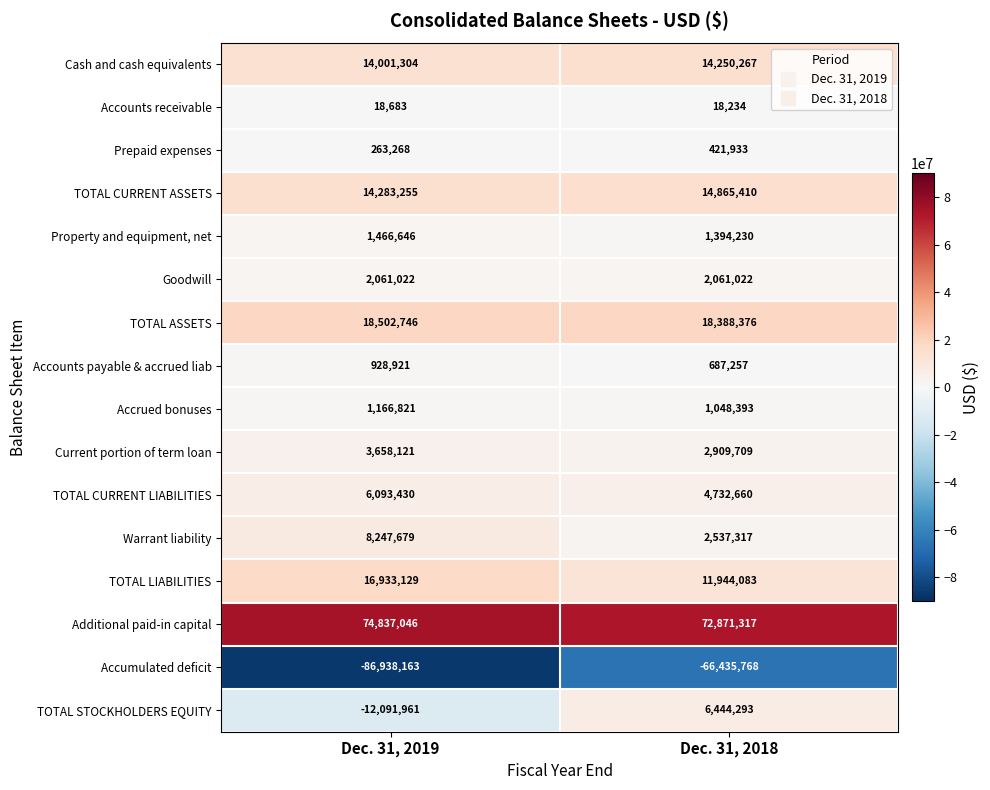

What is the difference between the maximum and minimum values in the TOTAL STOCKHOLDERS EQUITY series?

18536254